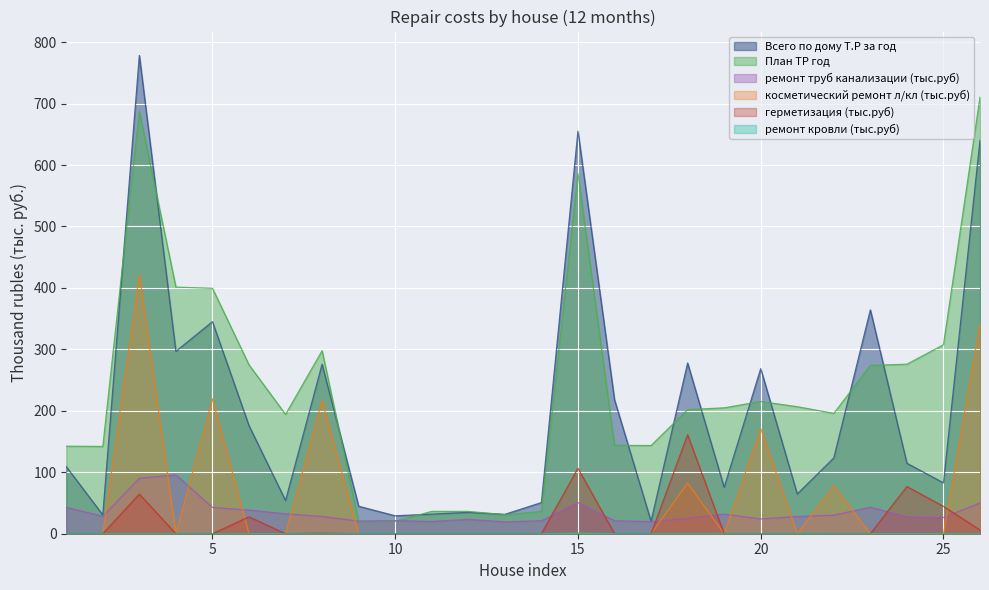

What is the value of the План ТР год point at the 4th from the left?

401.3